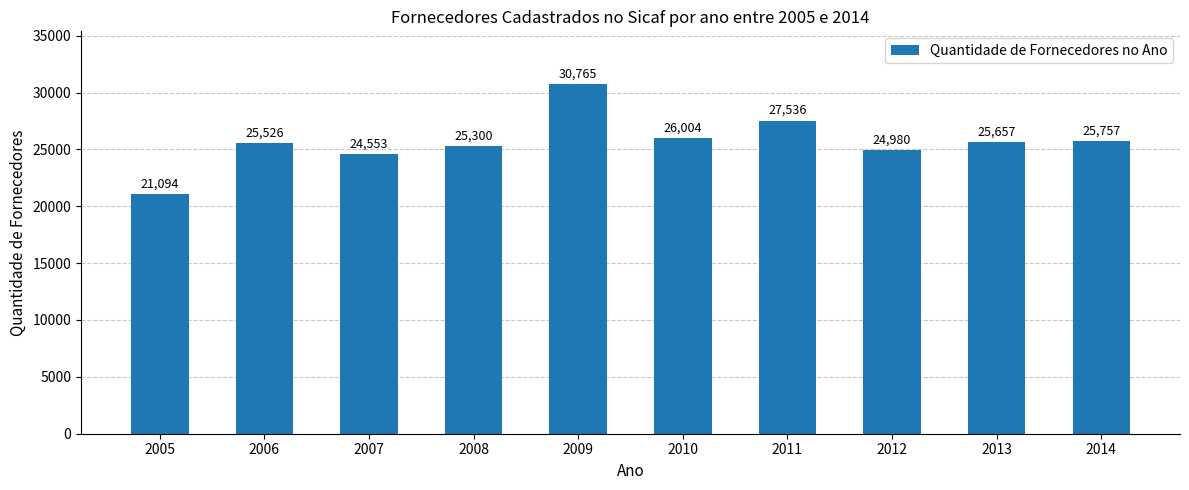

What is the sum of all values?

257172